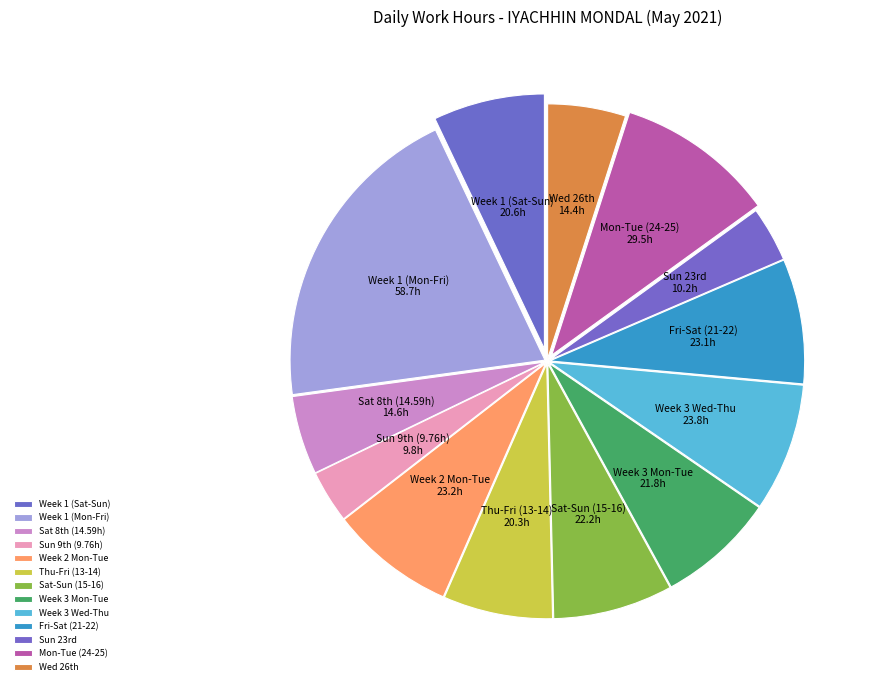

What is the largest slice in the pie chart?

Week 1 (Mon-Fri)